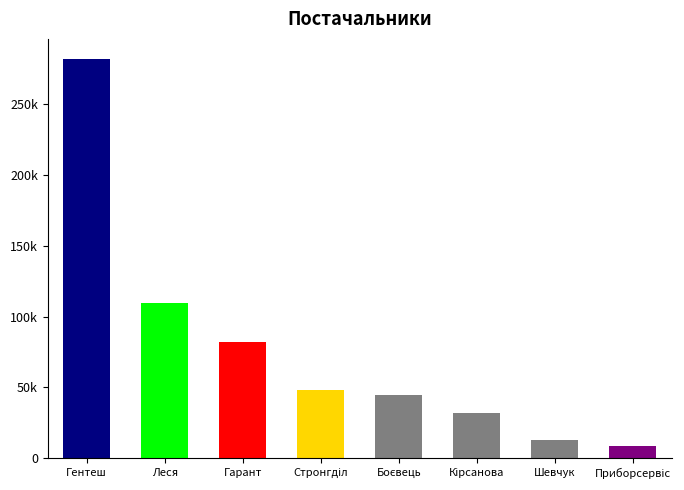

At which category does the chart reach its peak across all series?

Гентеш